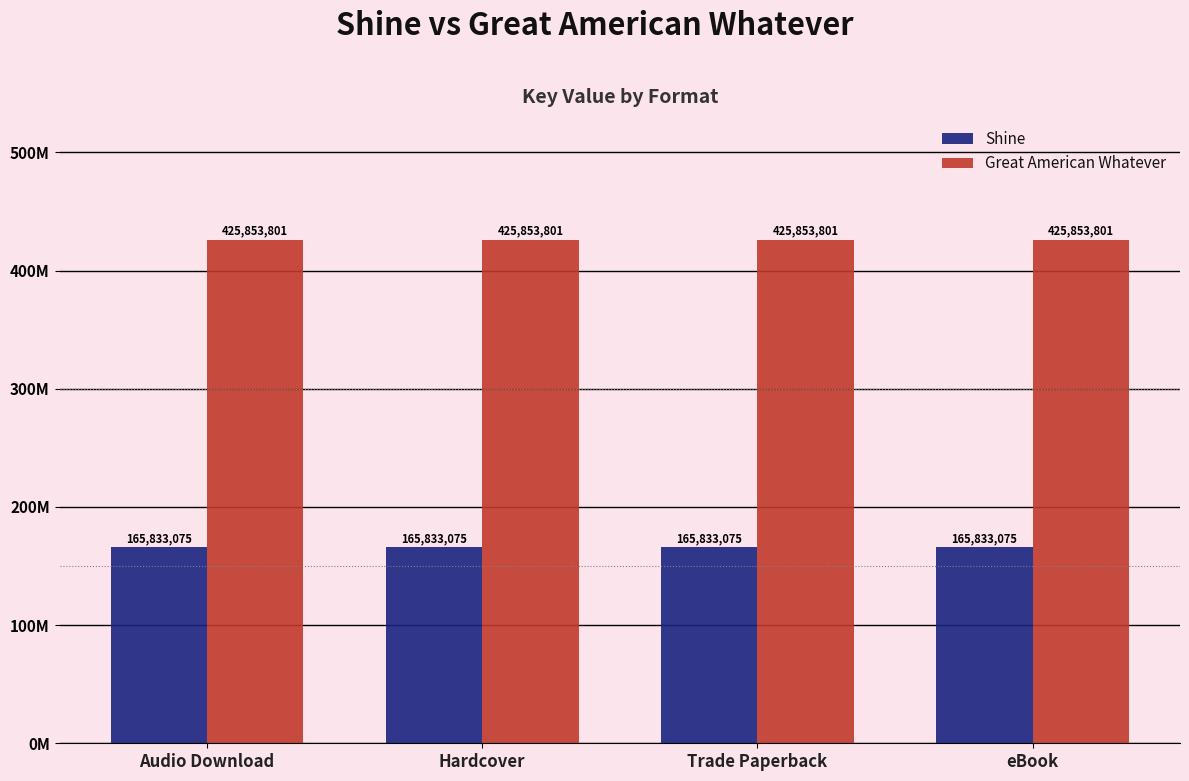

What is the label of the 4th bar from the left?

eBook